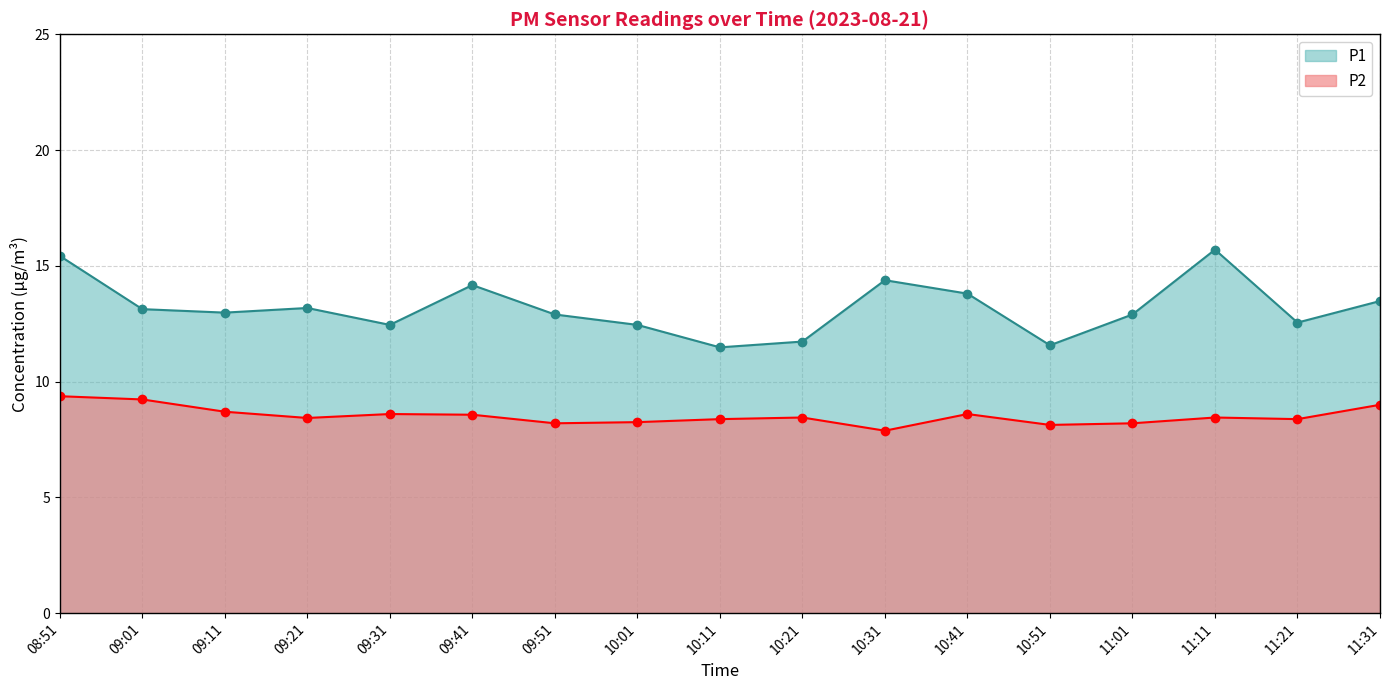

Is the value of P1 at 09:31 greater than the value of P2 at 10:41?

Yes